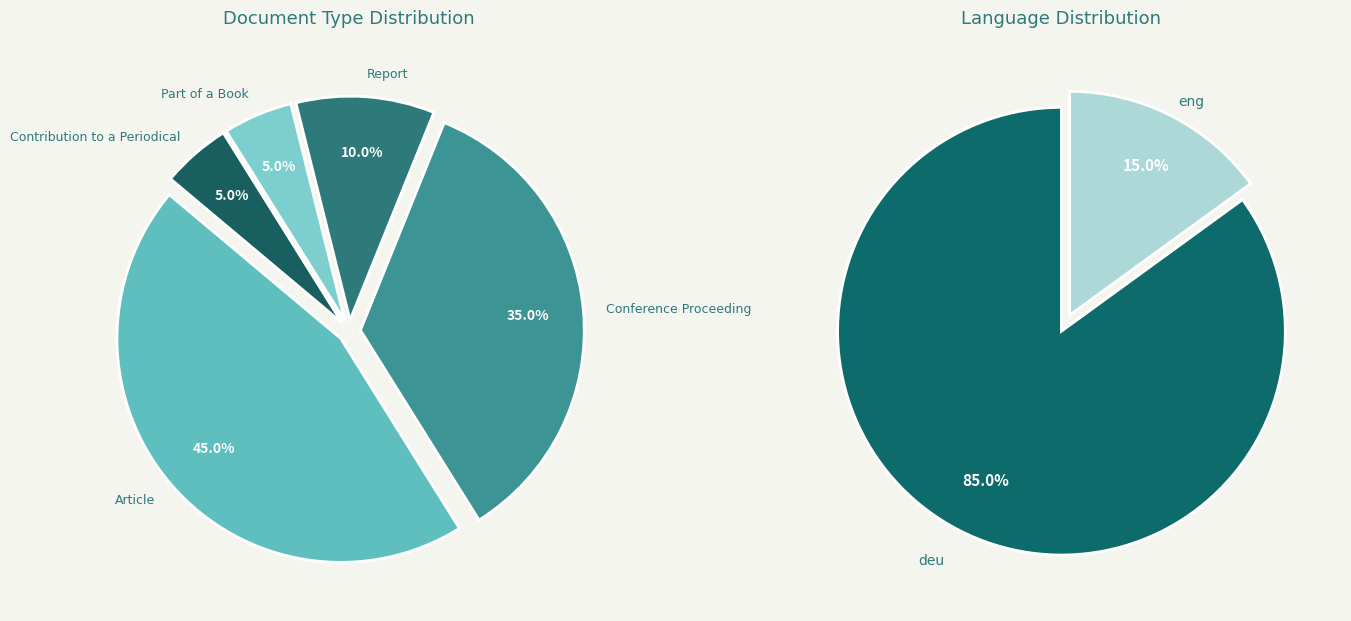

Between Part of a Book and Report, which is larger?

Report